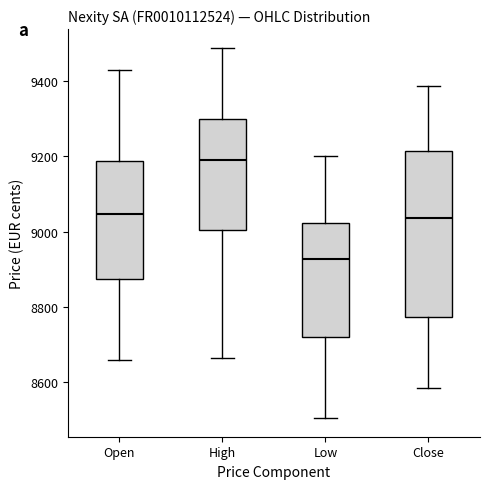

Which box is the tallest, from its lower edge to its upper edge?

Close